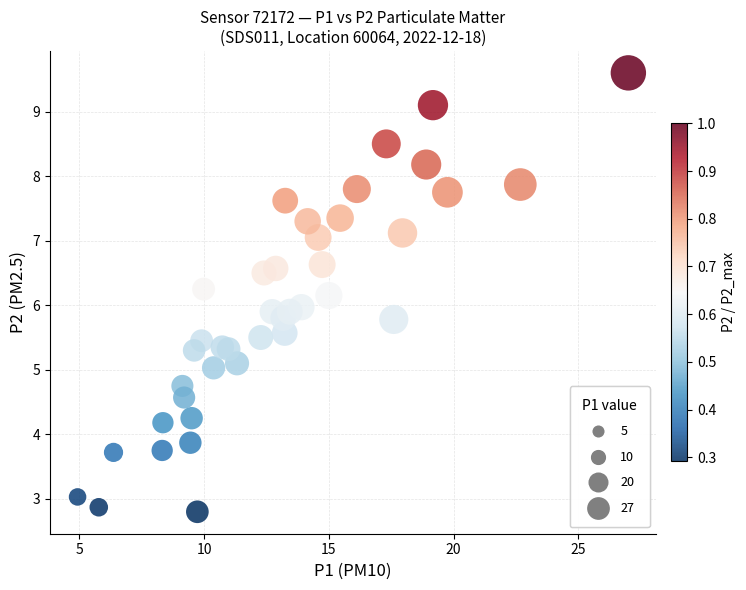

What is the range of Y values (max minus min)?

6.8